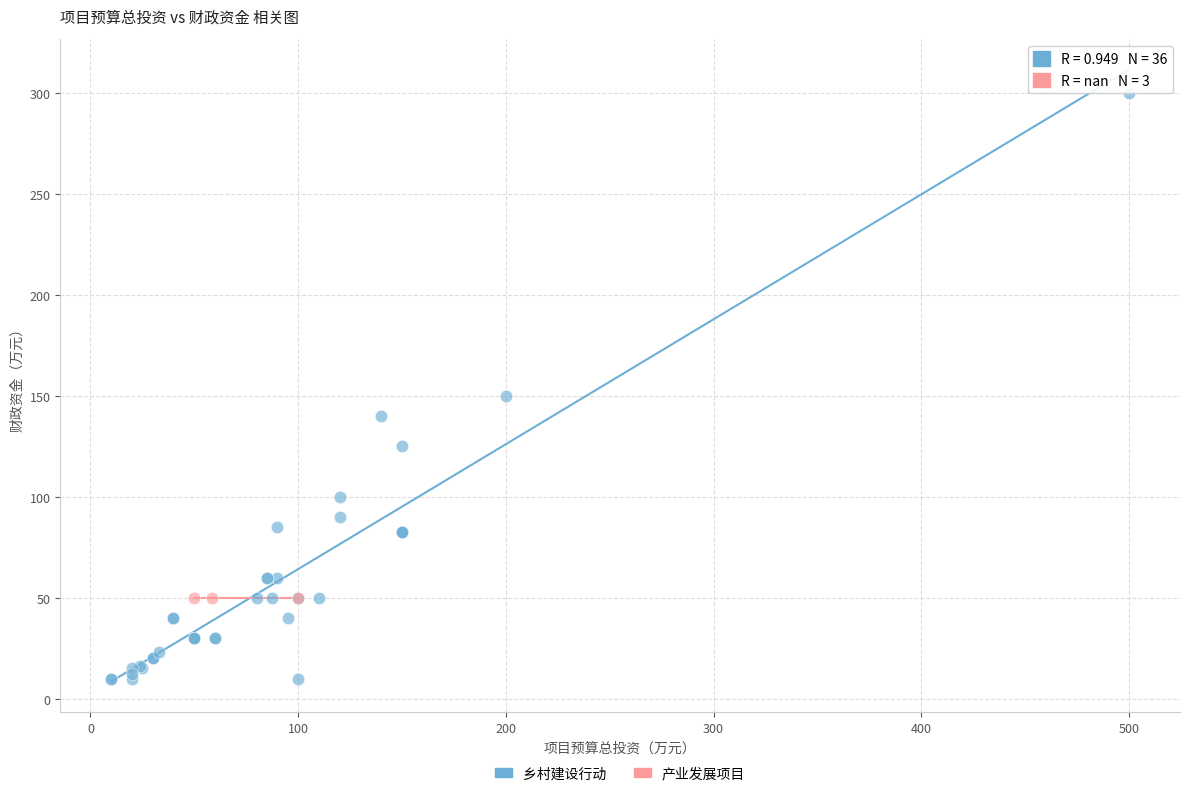

Which series reaches the maximum Y coordinate?

乡村建设行动